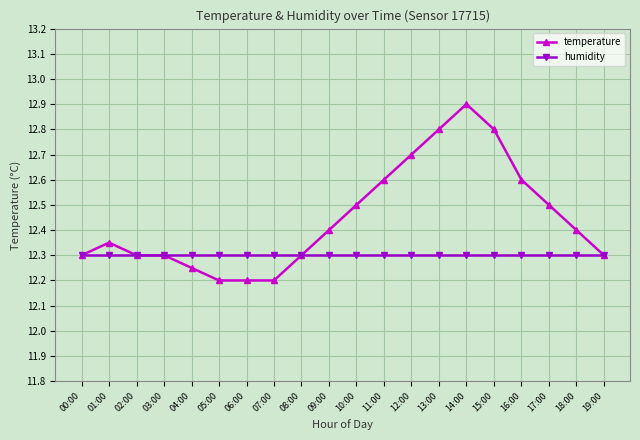

What is the total value across all series at 11:00?

24.9